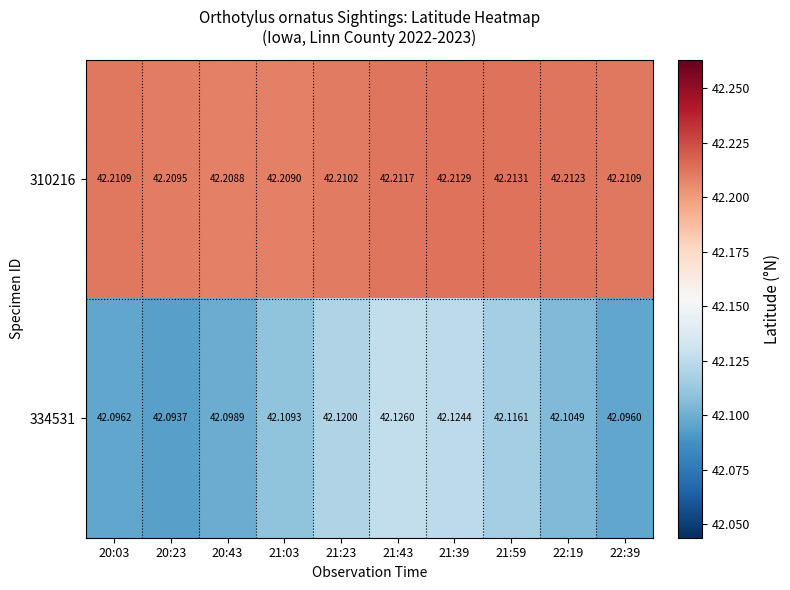

What is the total value across all series at 22:19?

84.3